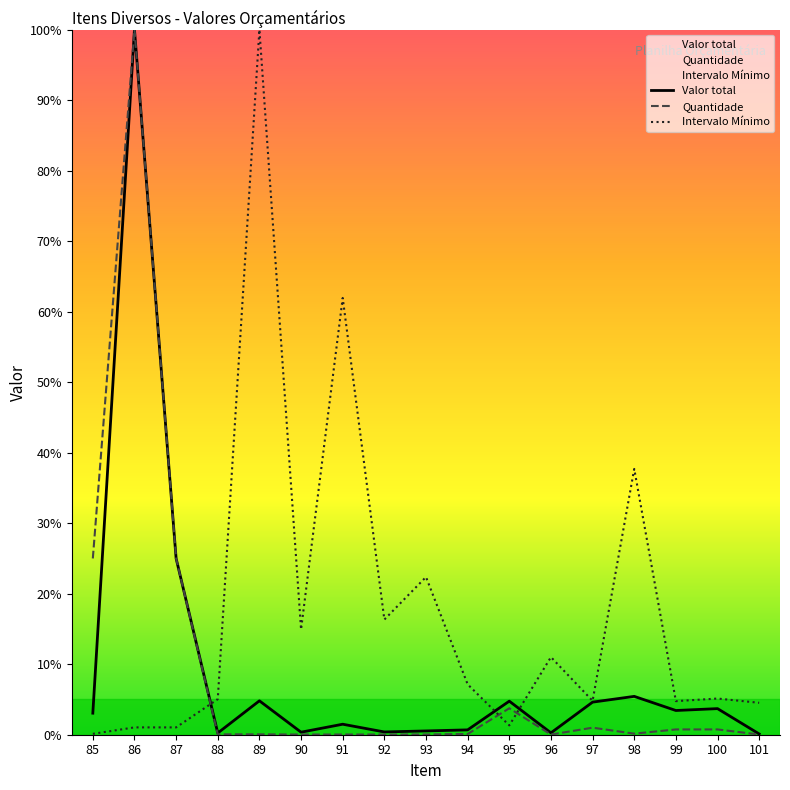

What is the spread (max minus min) of values at 85?

24.9